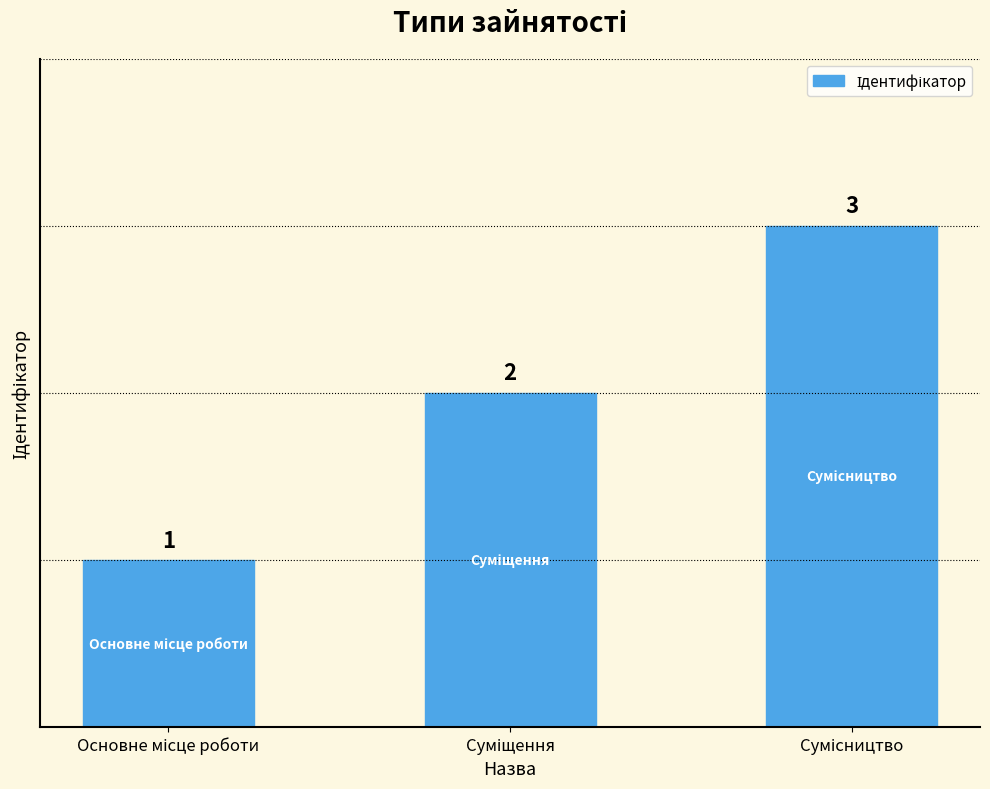

How many values are below 2?

1